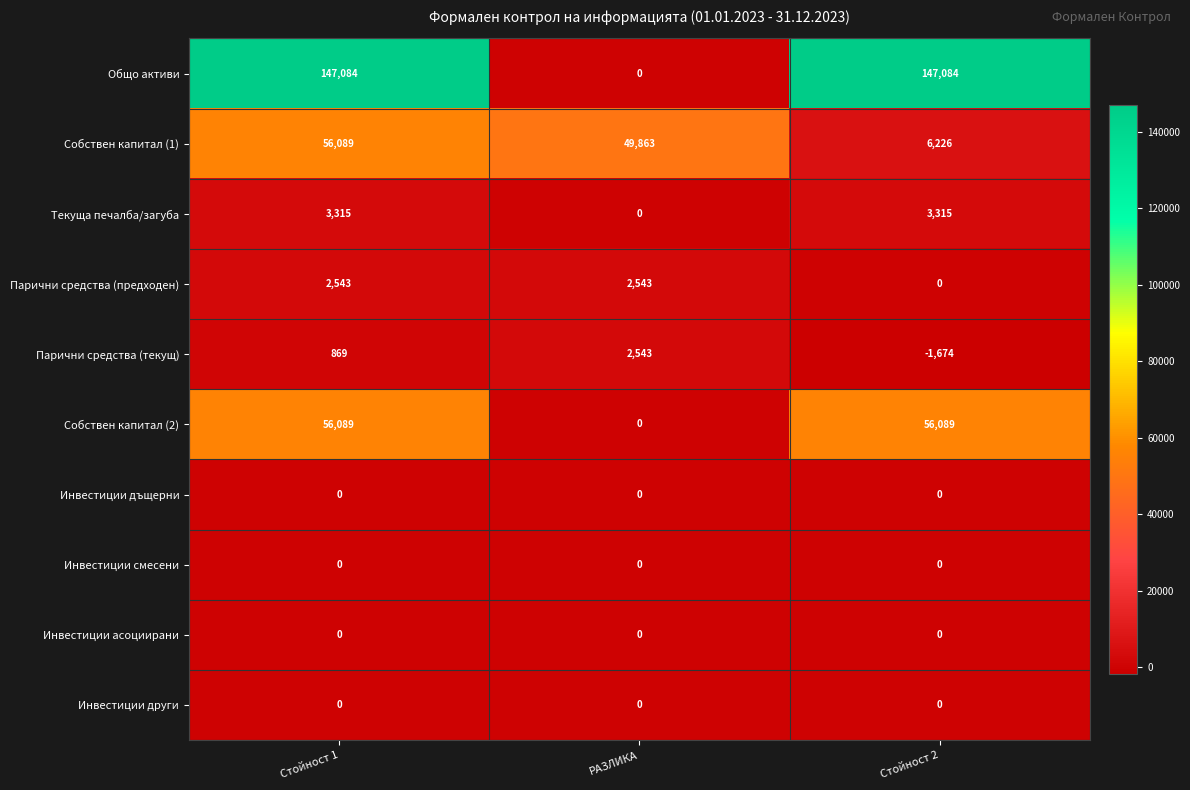

What is the maximum value shown in the chart?

147084